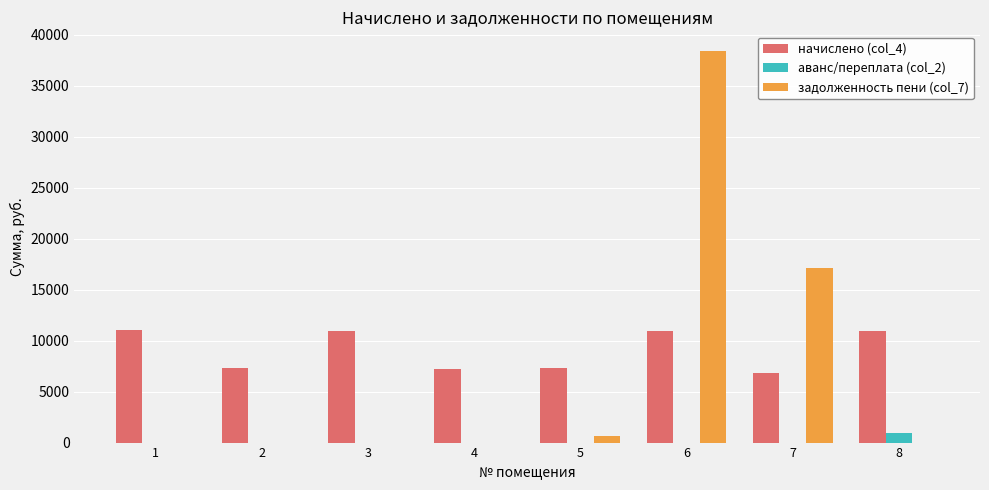

The value of начислено (col_4) at 3 is 17271.6. True or false?

False